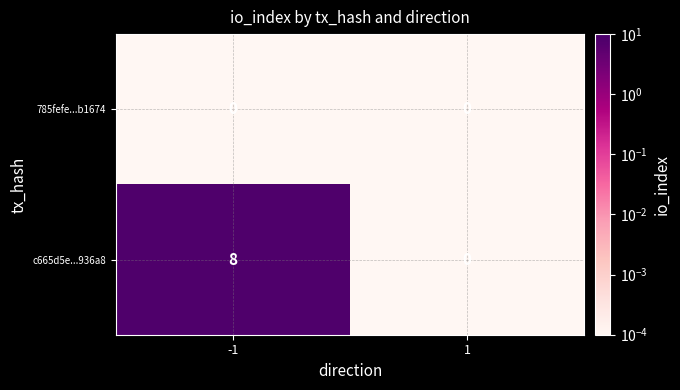

Which series has the widest spread of values?

c665d5e...936a8